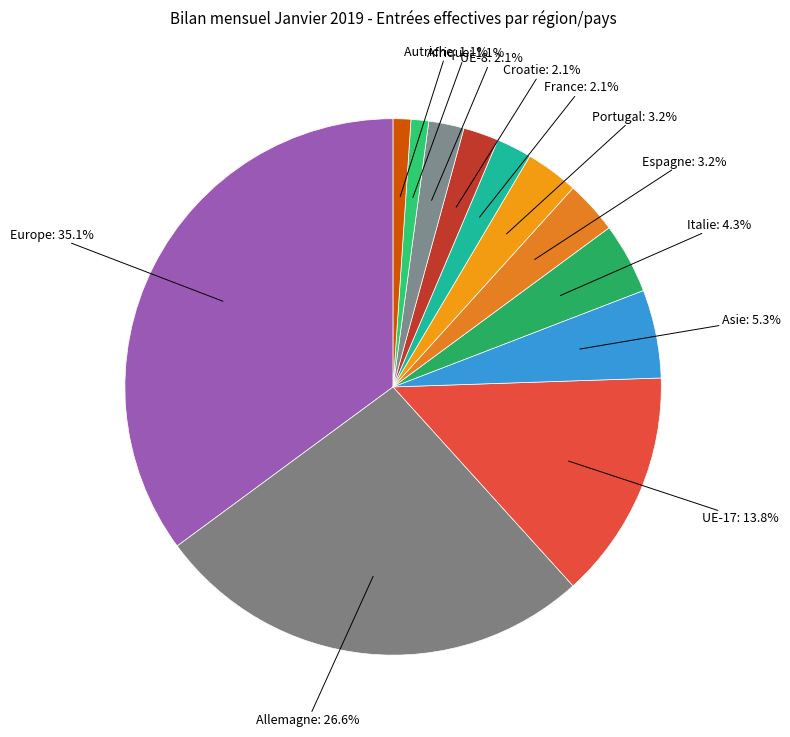

What is the ratio of the value at France to the value at Portugal?

0.7